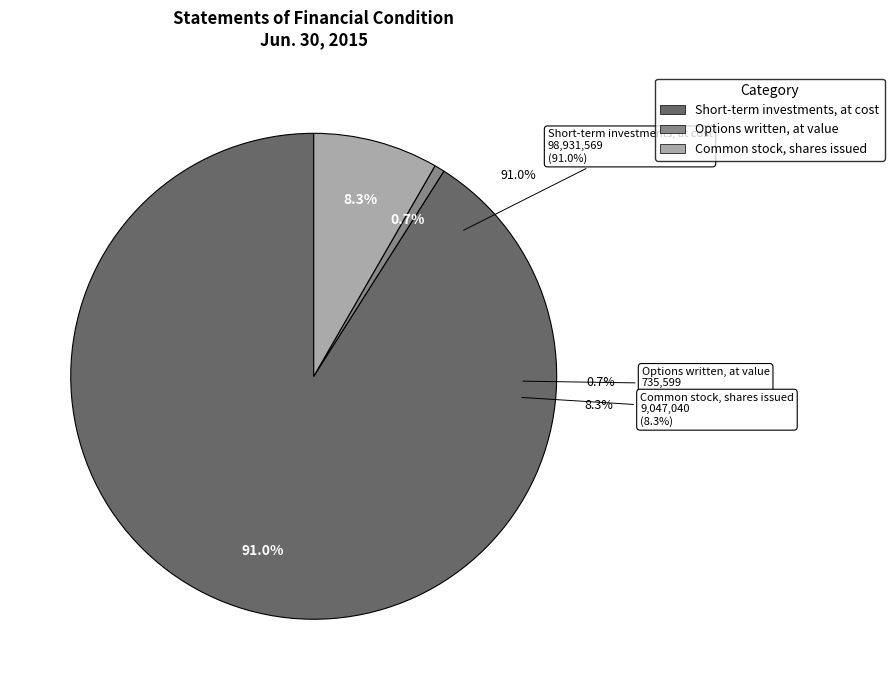

How much of the chart is everything except Short-term investments, at cost?

9.0%